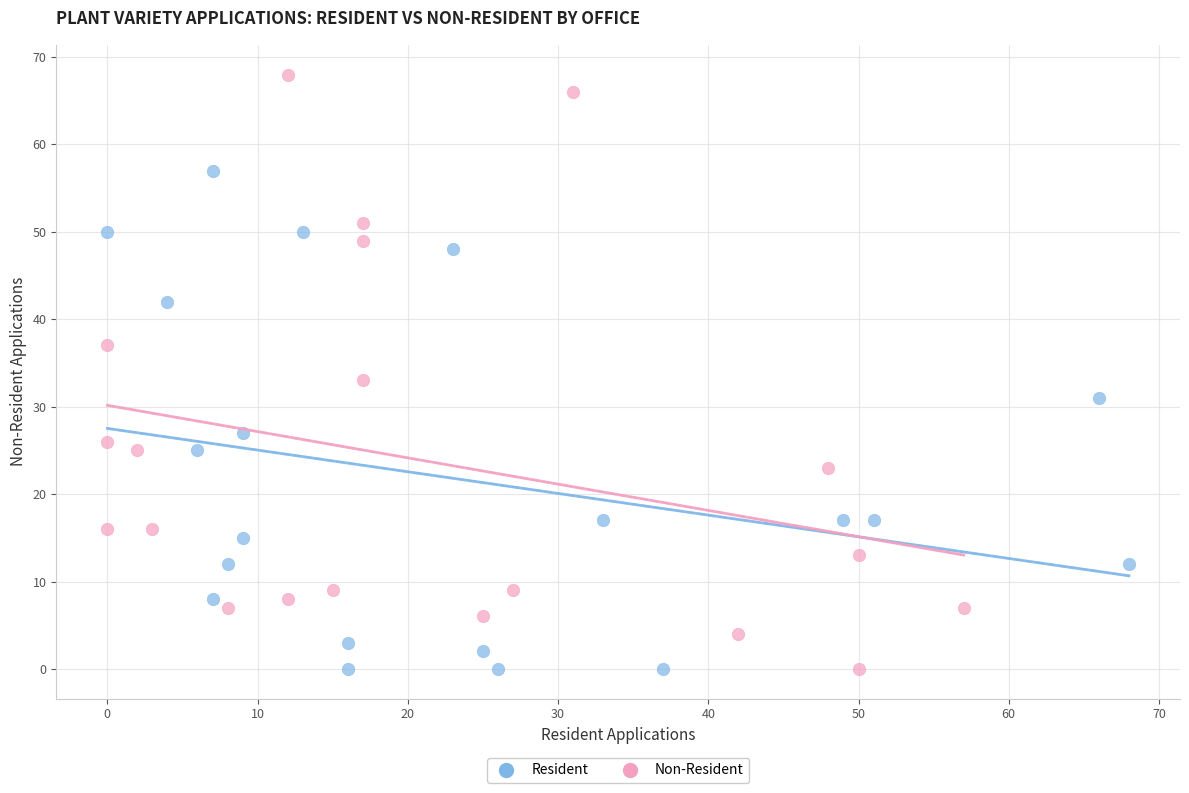

What are all the series names shown in the legend?

Resident, Non-Resident